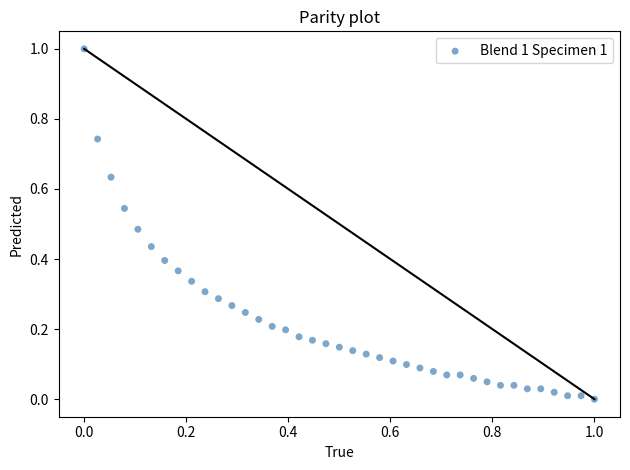

What is the range of X values (max minus min)?

1.0